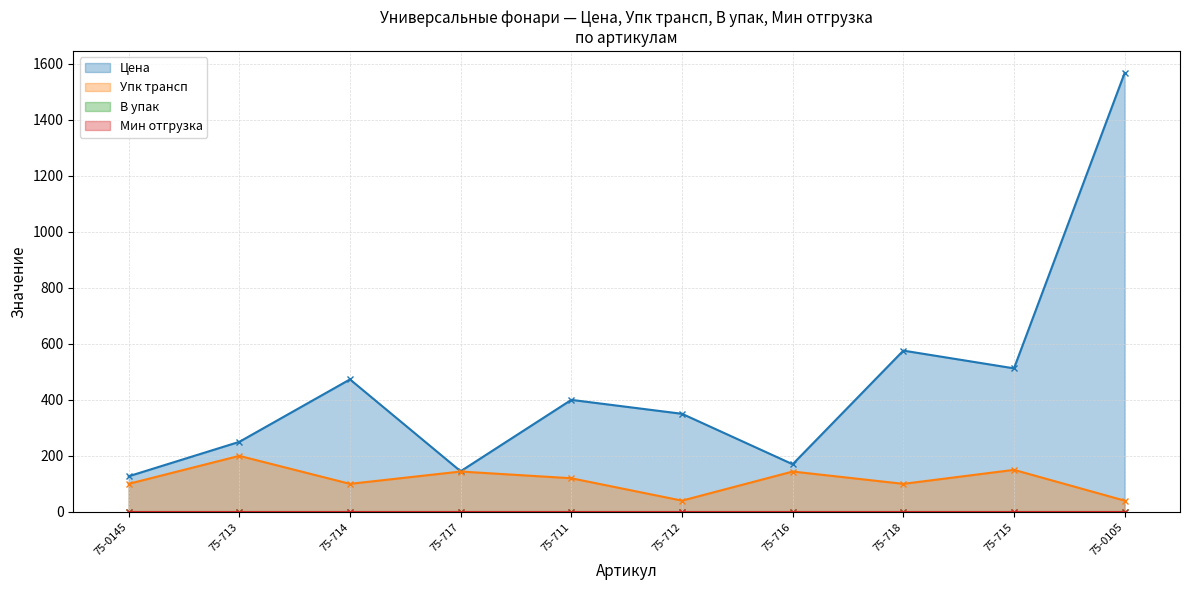

In Цена, how many points are higher than both neighbors (excluding endpoints)?

3